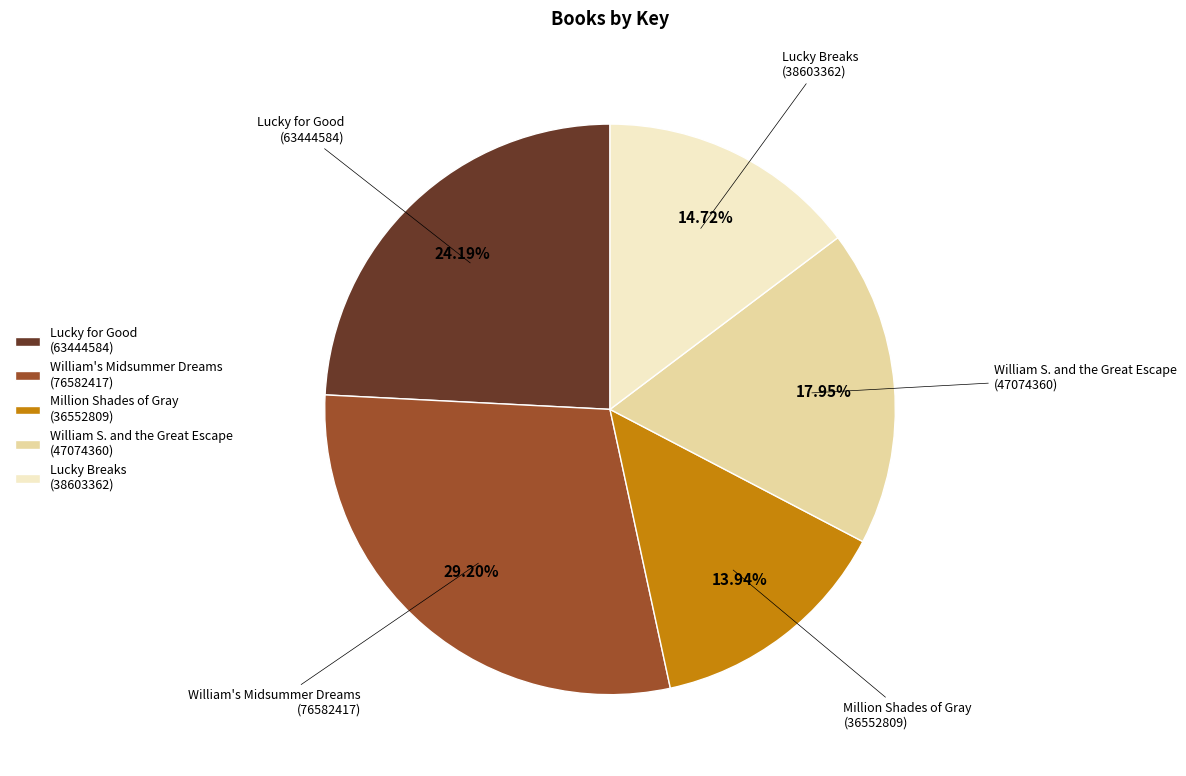

Count the number of slices in the pie.

5